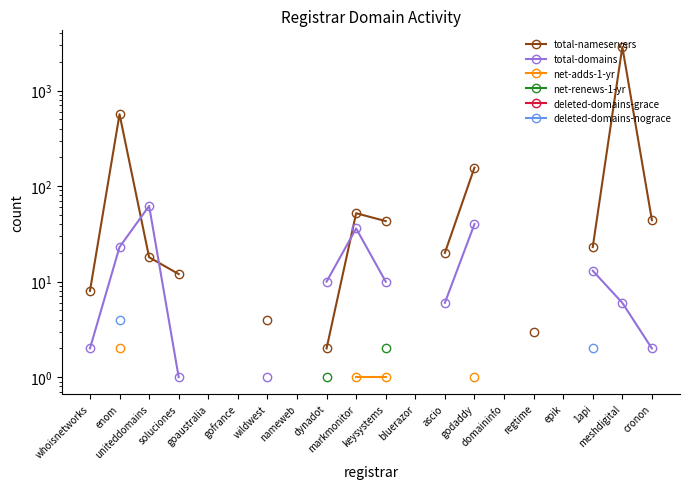

How many values in the net-adds-1-yr series exceed 1?

1